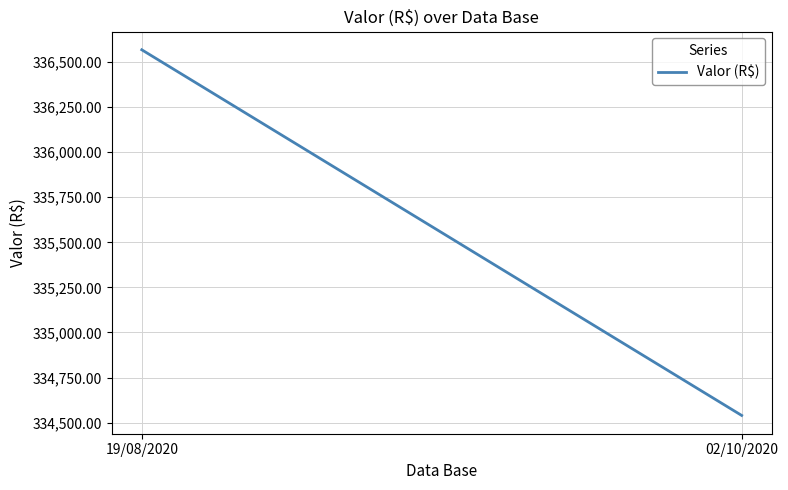

At which label is the value closest to 335553?

02/10/2020